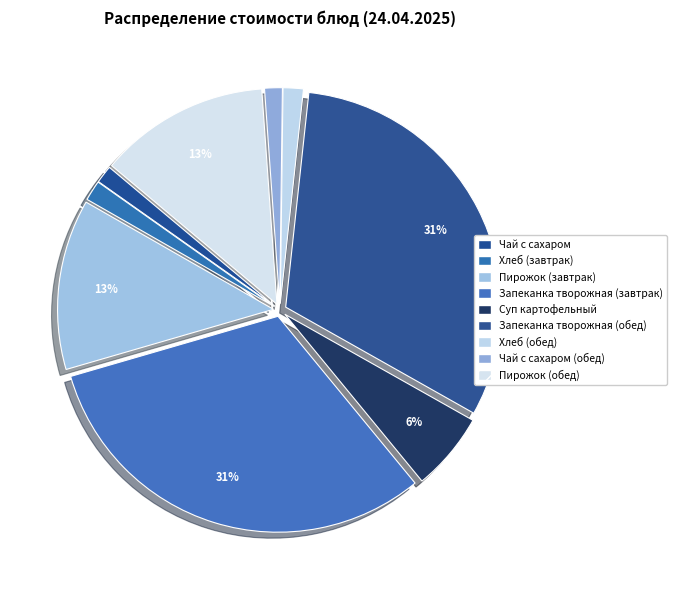

Count the number of slices in the pie.

9